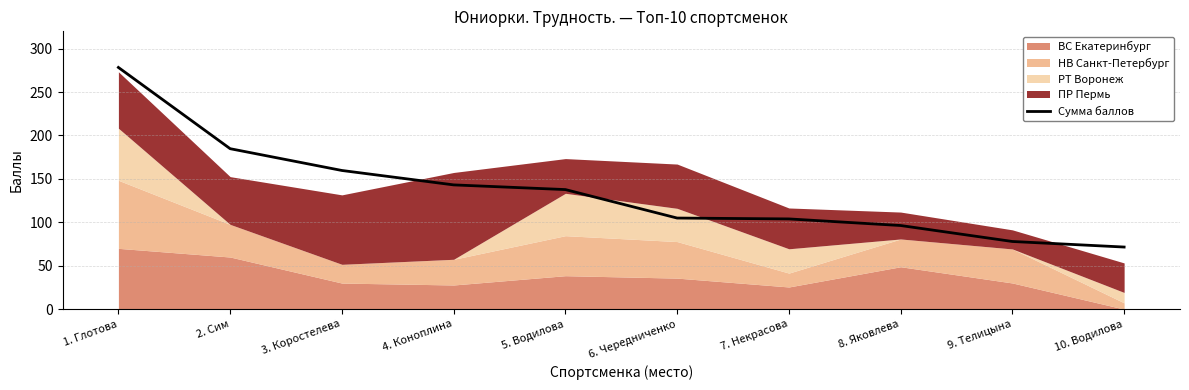

Read the value at 3. Коростелева.

159.7